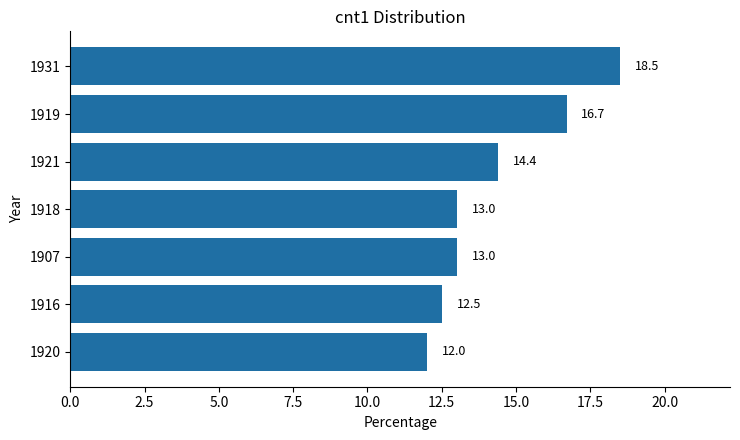

The value at 1916 is 12.5. True or false?

True